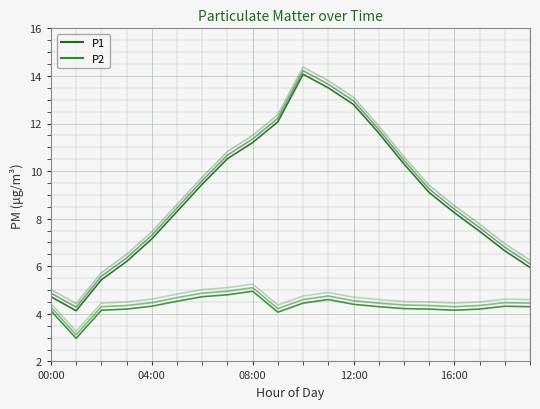

Is this an area chart (filled region under the line)?

No